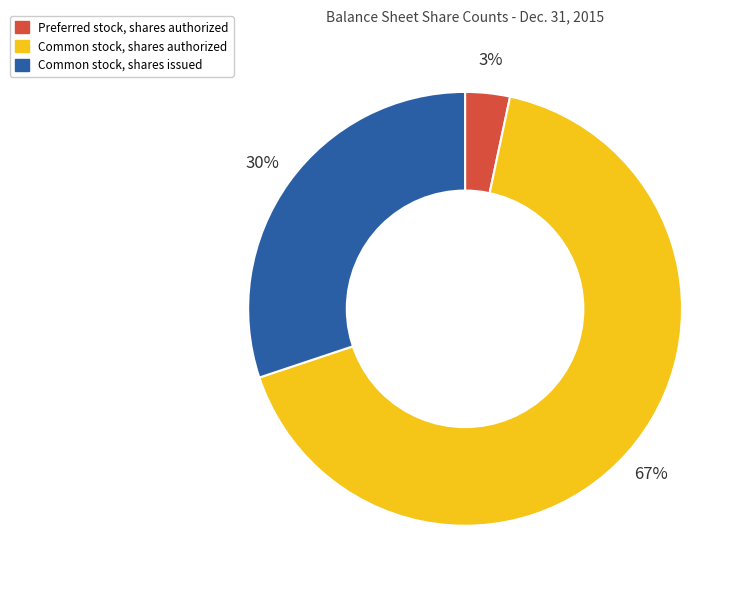

Which has a higher value, Common stock, shares authorized or Preferred stock, shares authorized?

Common stock, shares authorized